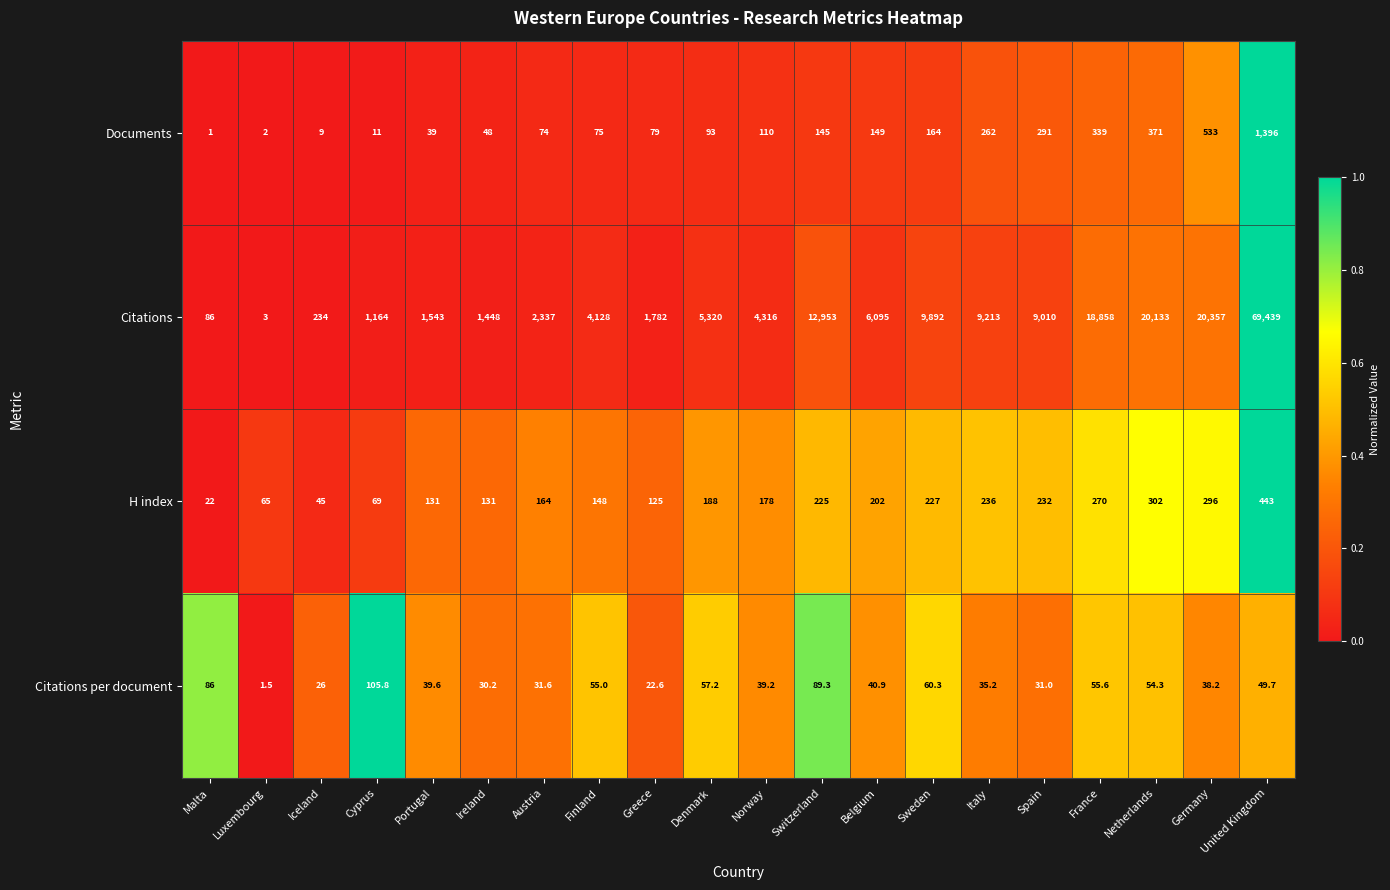

Which series has the largest range (max minus min)?

Citations